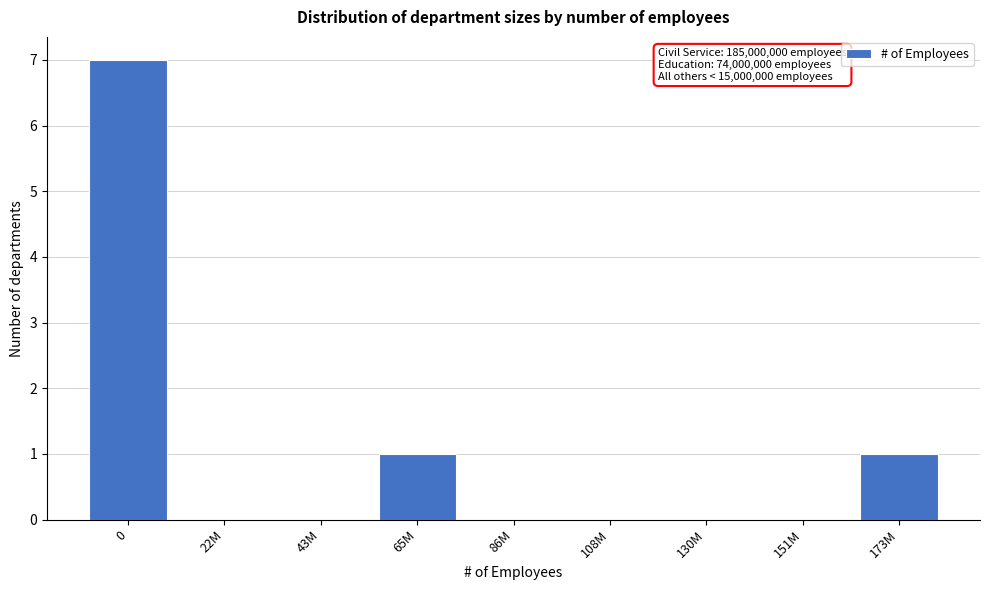

Reading left to right, list all the values displayed in this chart.

0=7	22M=0	43M=0	65M=1	86M=0	108M=0	130M=0	151M=0	173M=1